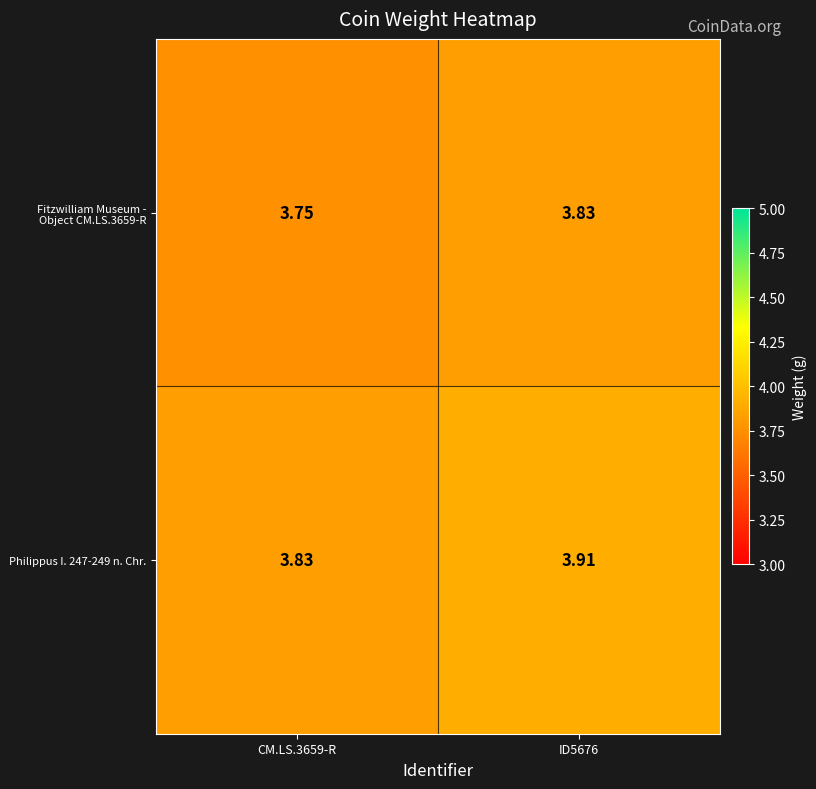

At how many categories does at least one series exceed 3?

2